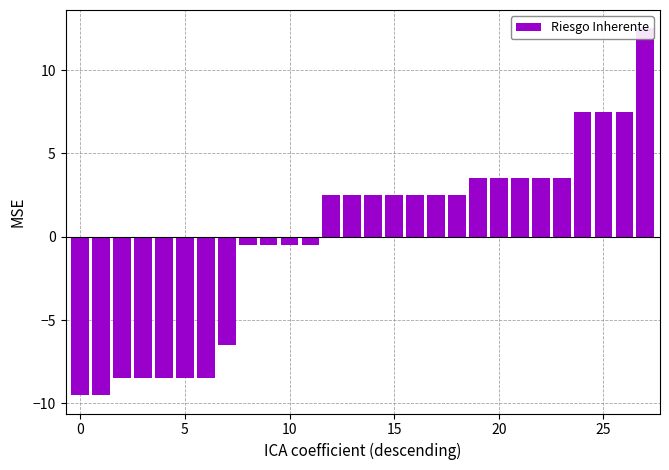

What is the ratio of the value at 27 to the value at 25?

1.7